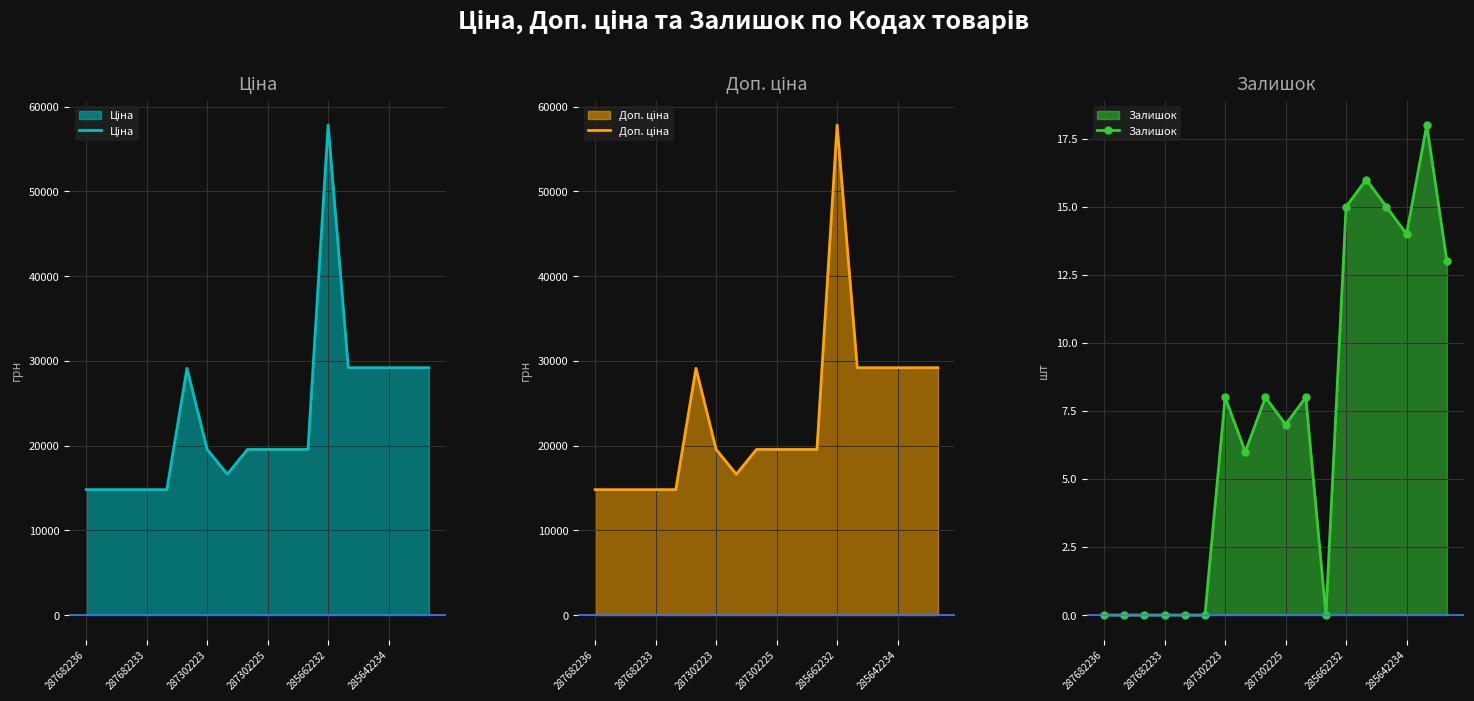

Is it true that Залишок equals 14 at 285642234?

True